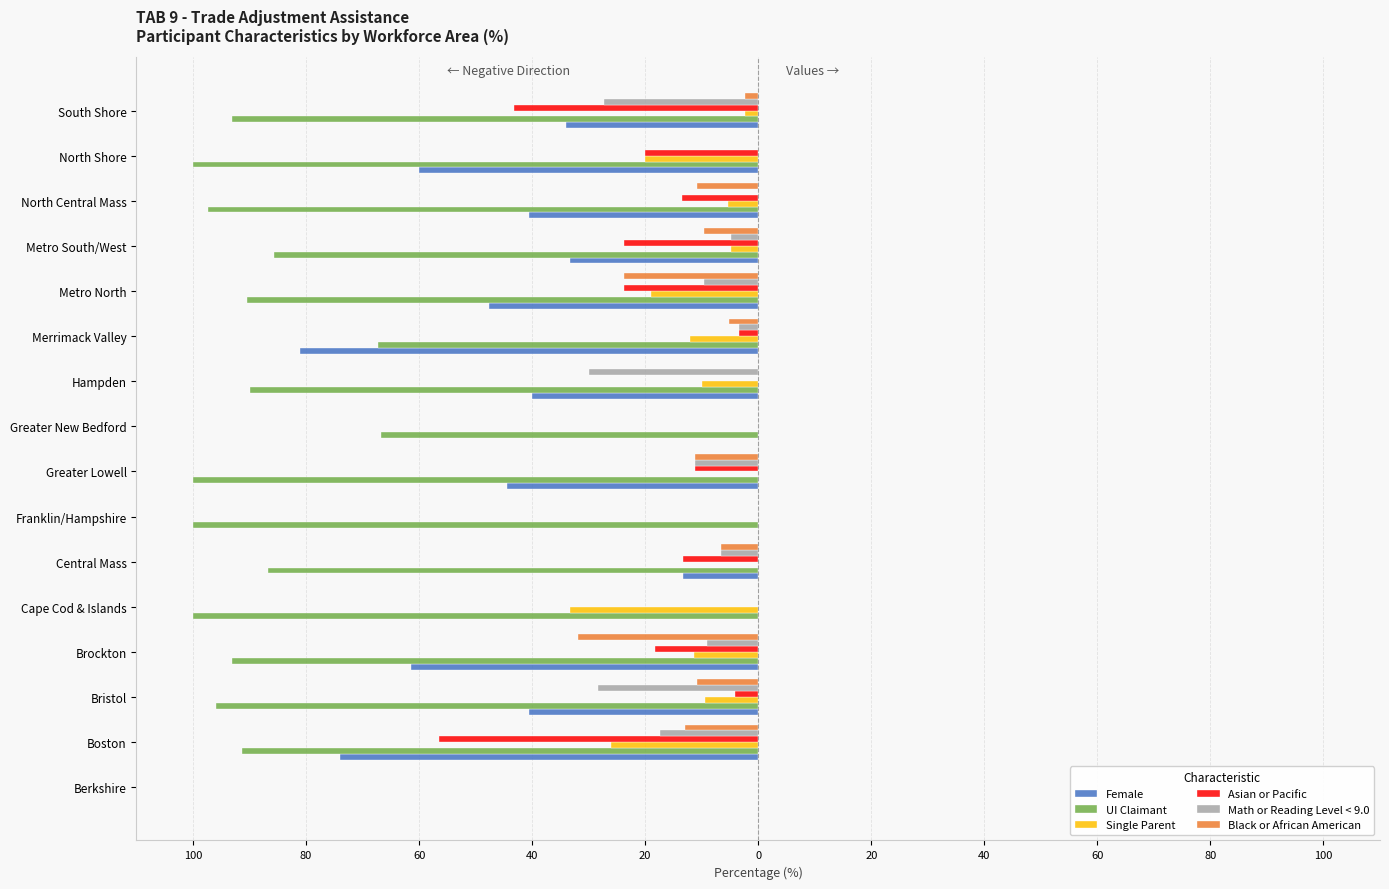

Which series has the largest total across all categories?

Black or African American